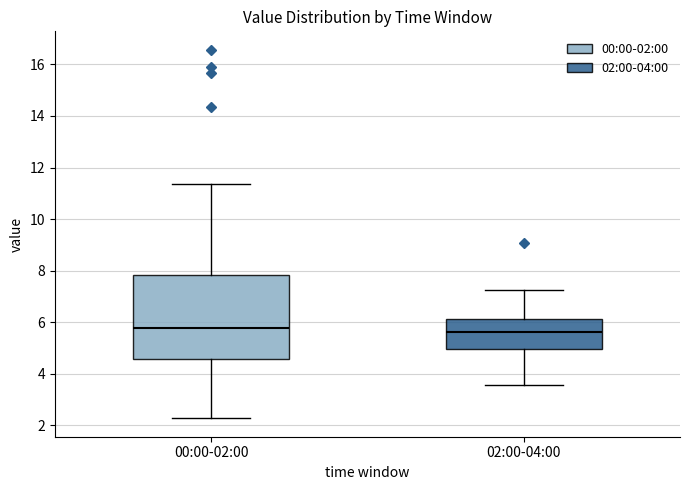

Where does the median line of the box for 02:00-04:00 sit on the y-axis? The values are not printed on the chart, so give them approximately, as read against the axis.

5.6